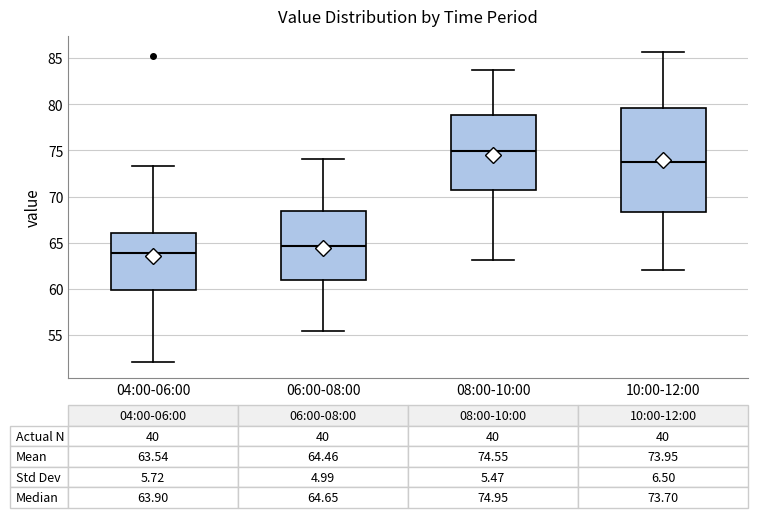

Which box is the tallest, from its lower edge to its upper edge?

10:00-12:00